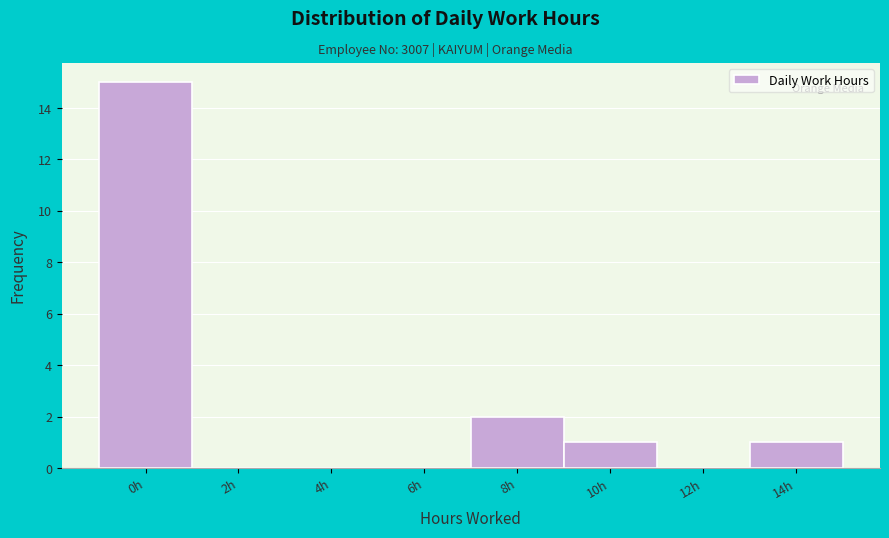

Reading left to right, list all the values displayed in this chart.

0h=15	2h=0	4h=0	6h=0	8h=2	10h=1	12h=0	14h=1